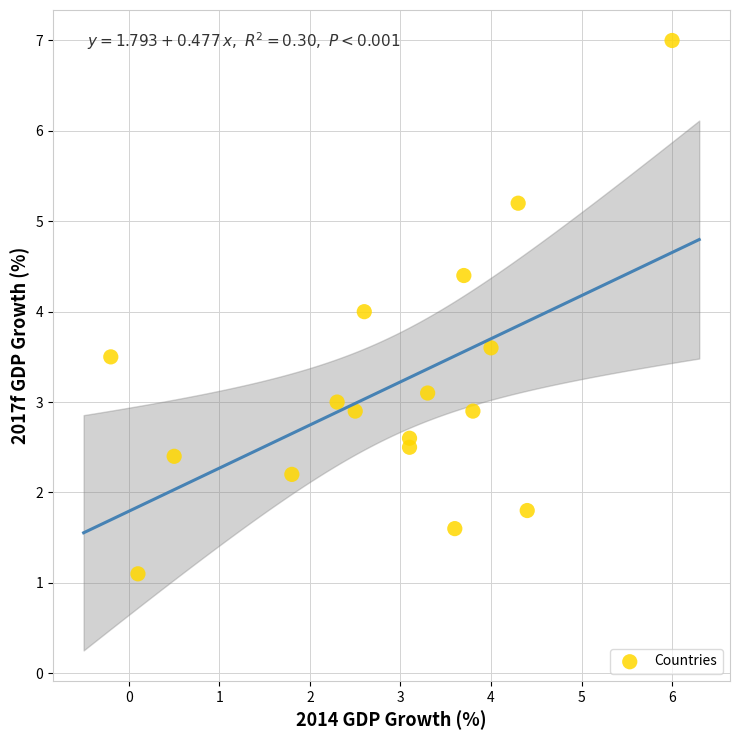

What is the range of Y values (max minus min)?

5.9